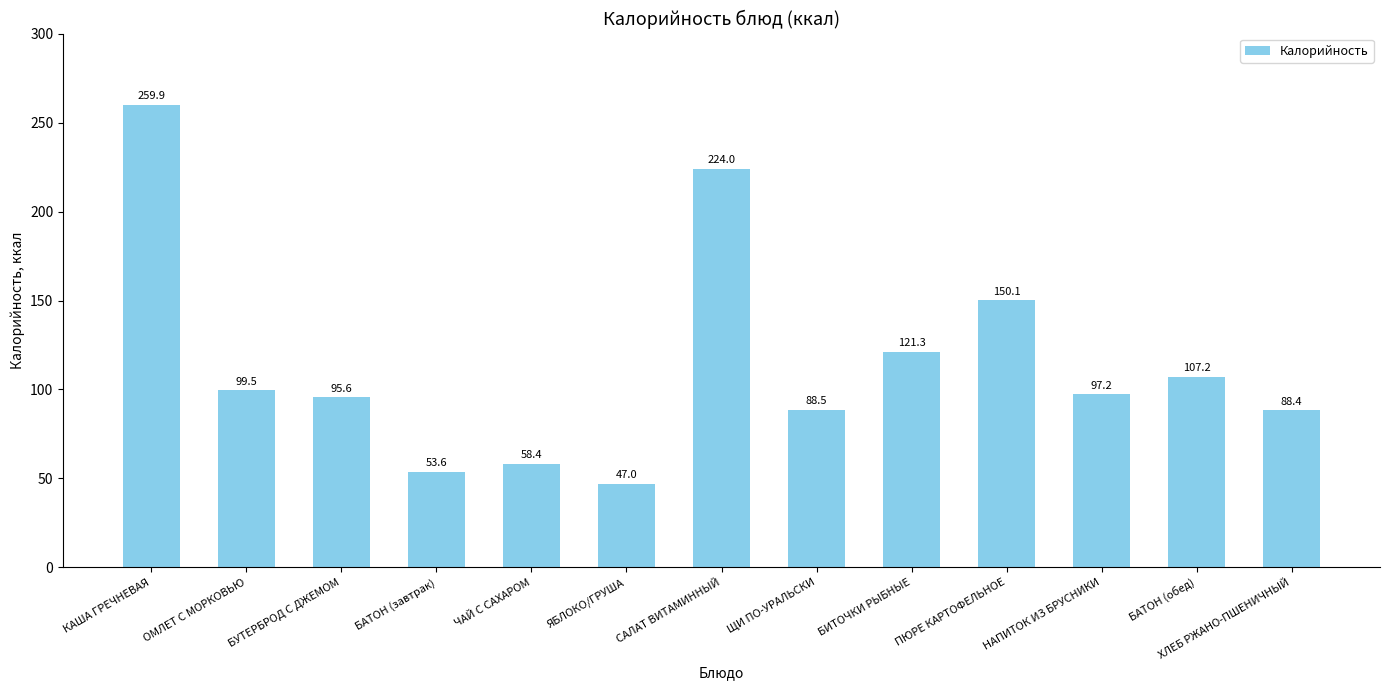

What is the difference between the second highest and second lowest values?

170.4